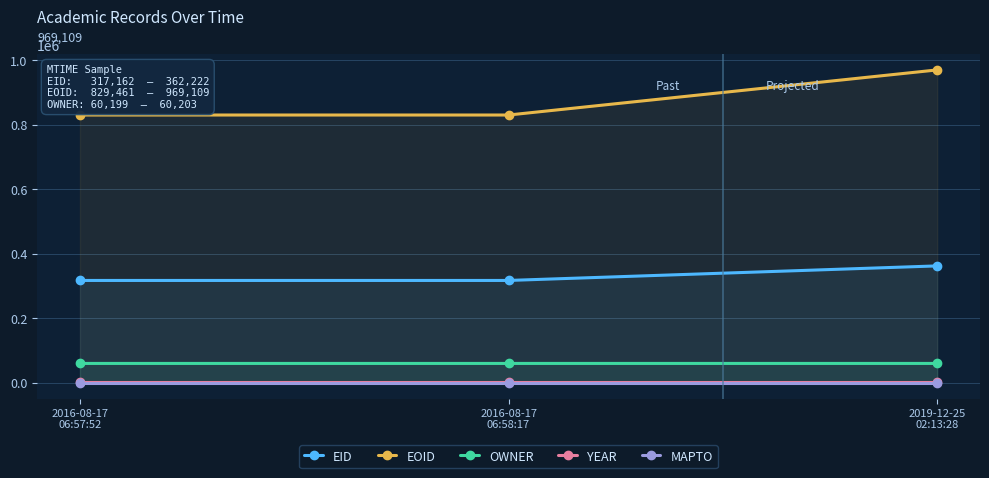

The value of EID at 2016-08-17
06:58:17 is 202978. True or false?

False